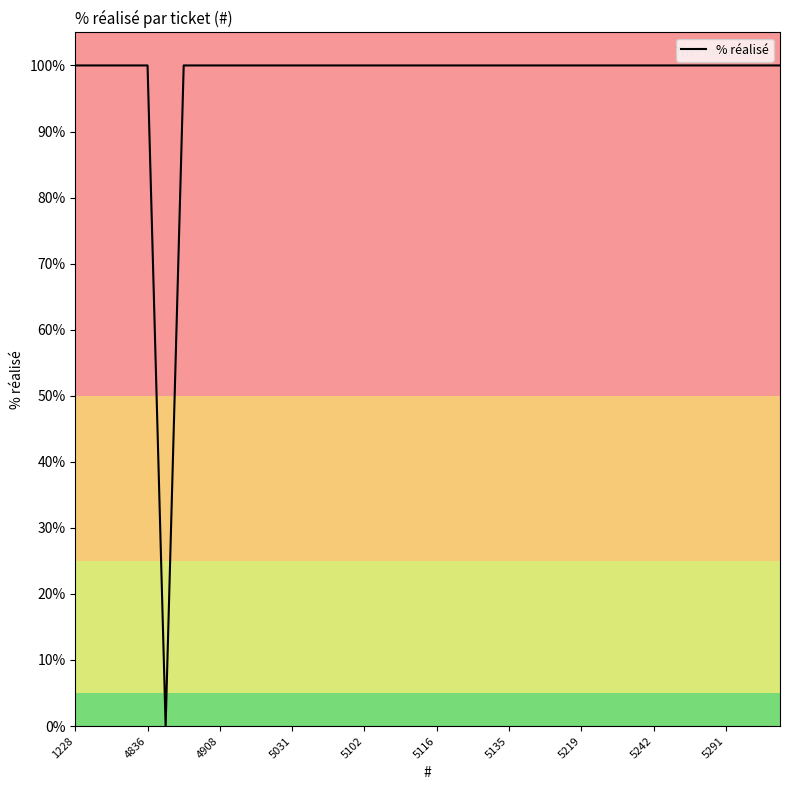

What is the average value?

98